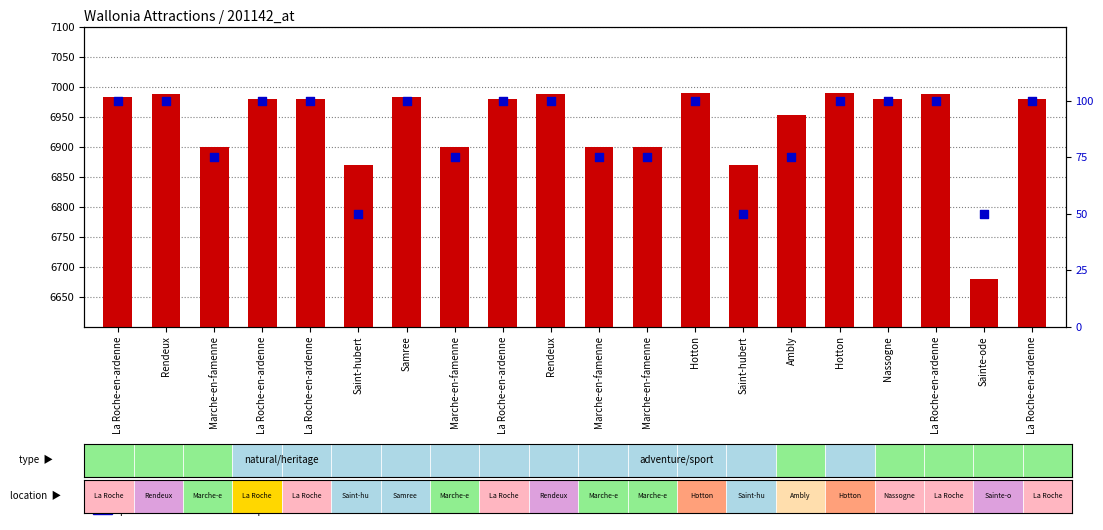

At how many categories does at least one series exceed 5459?

20